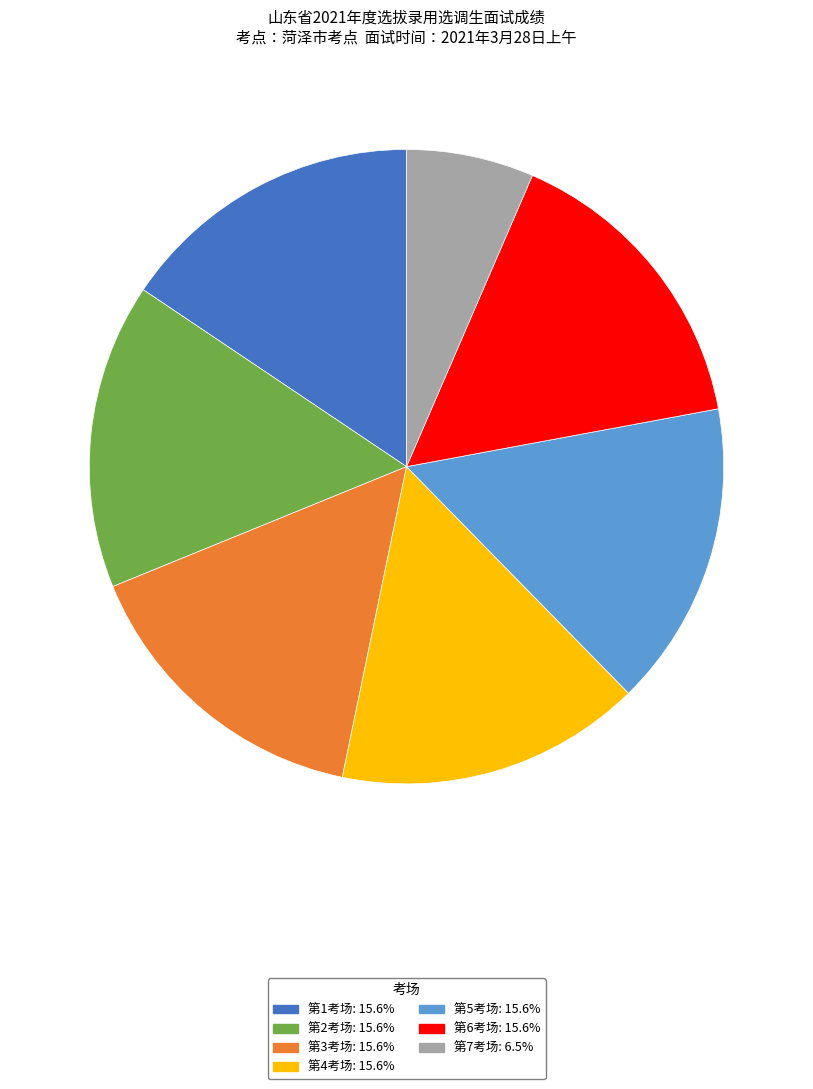

Does 第3考场 account for over 50% of the chart?

No